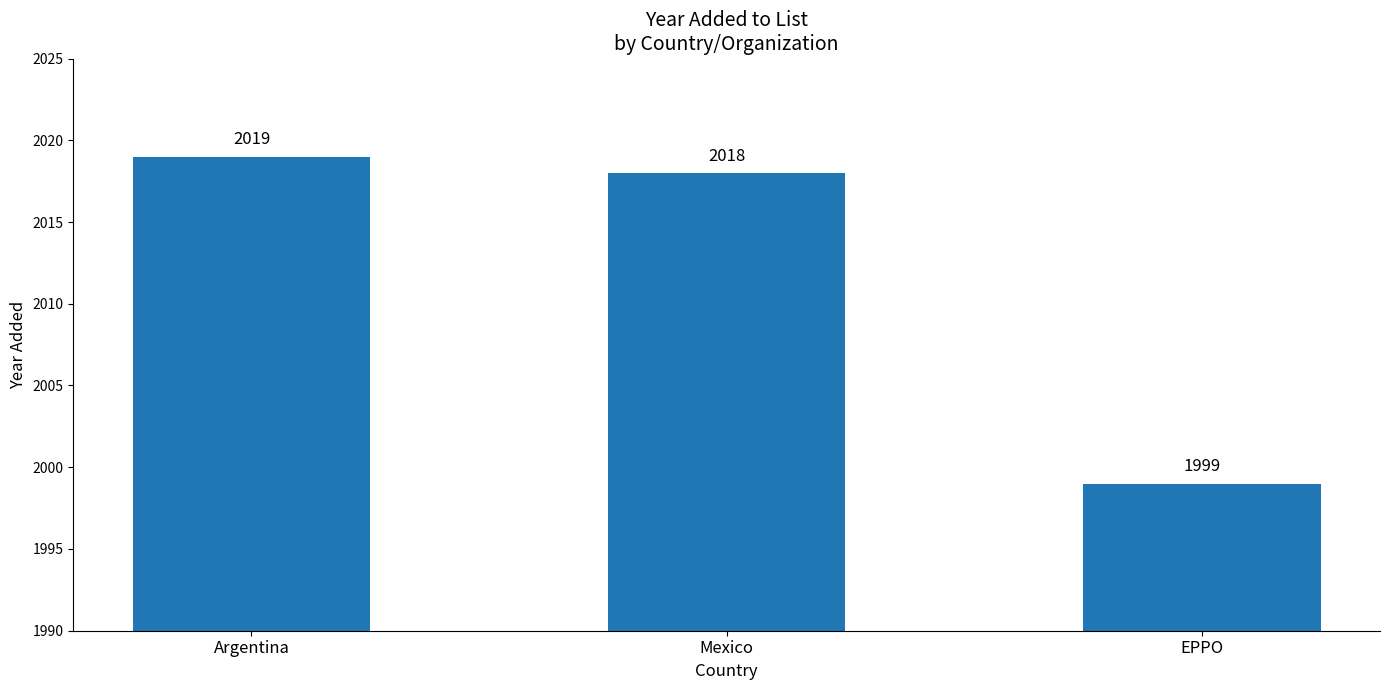

Where is the data nearest to the value 2009?

Mexico